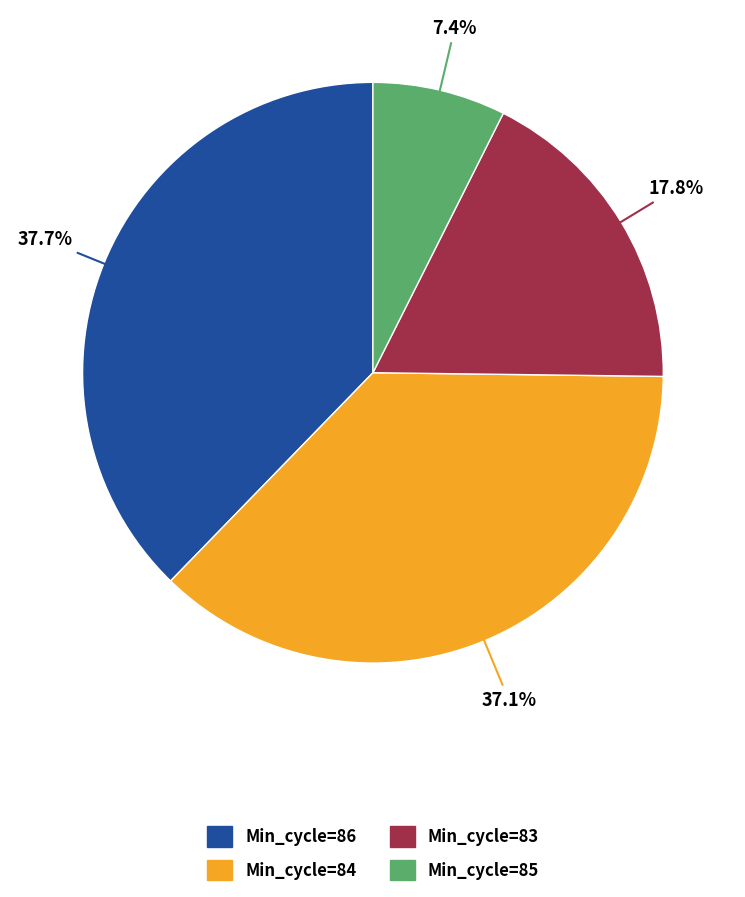

How many segments does this pie chart have?

4